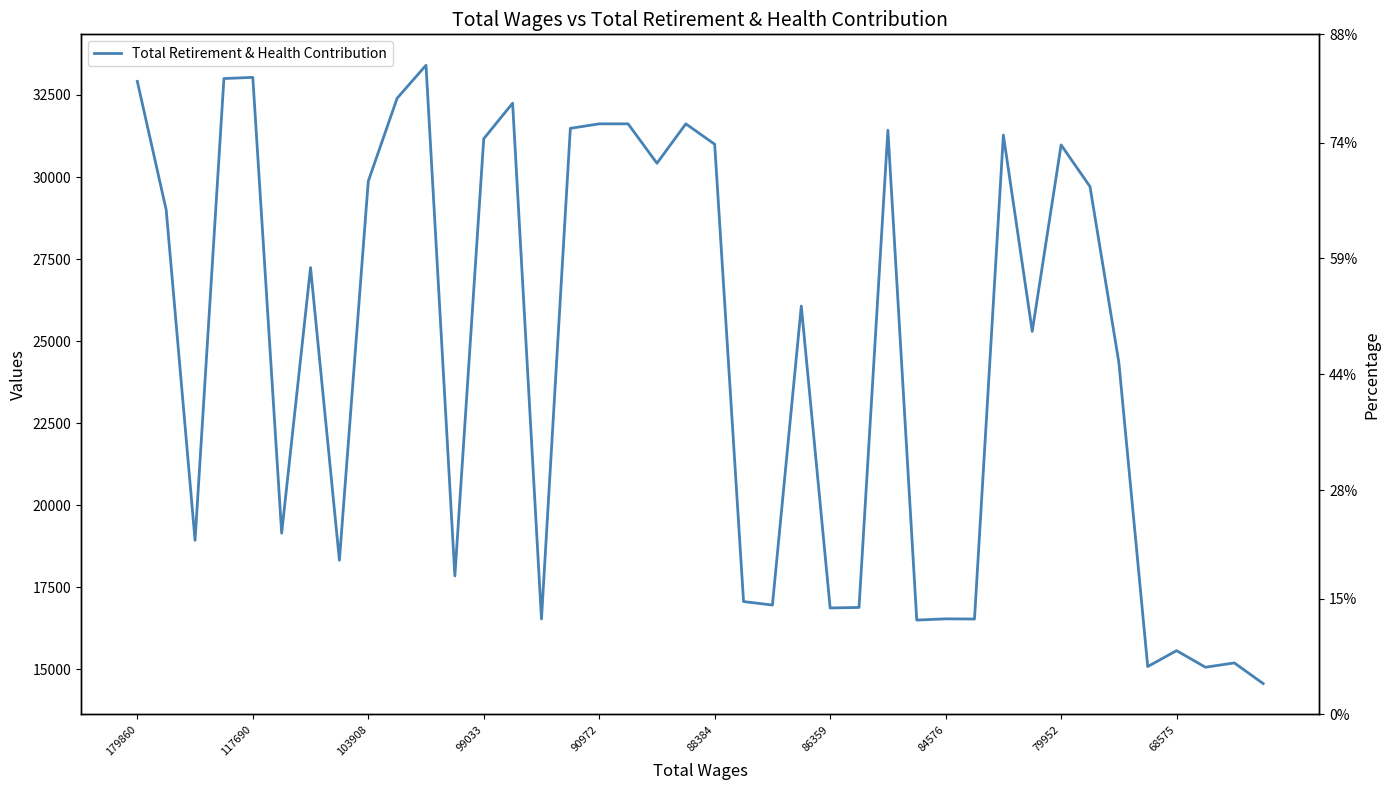

What is the difference between the maximum and second lowest values?

18338